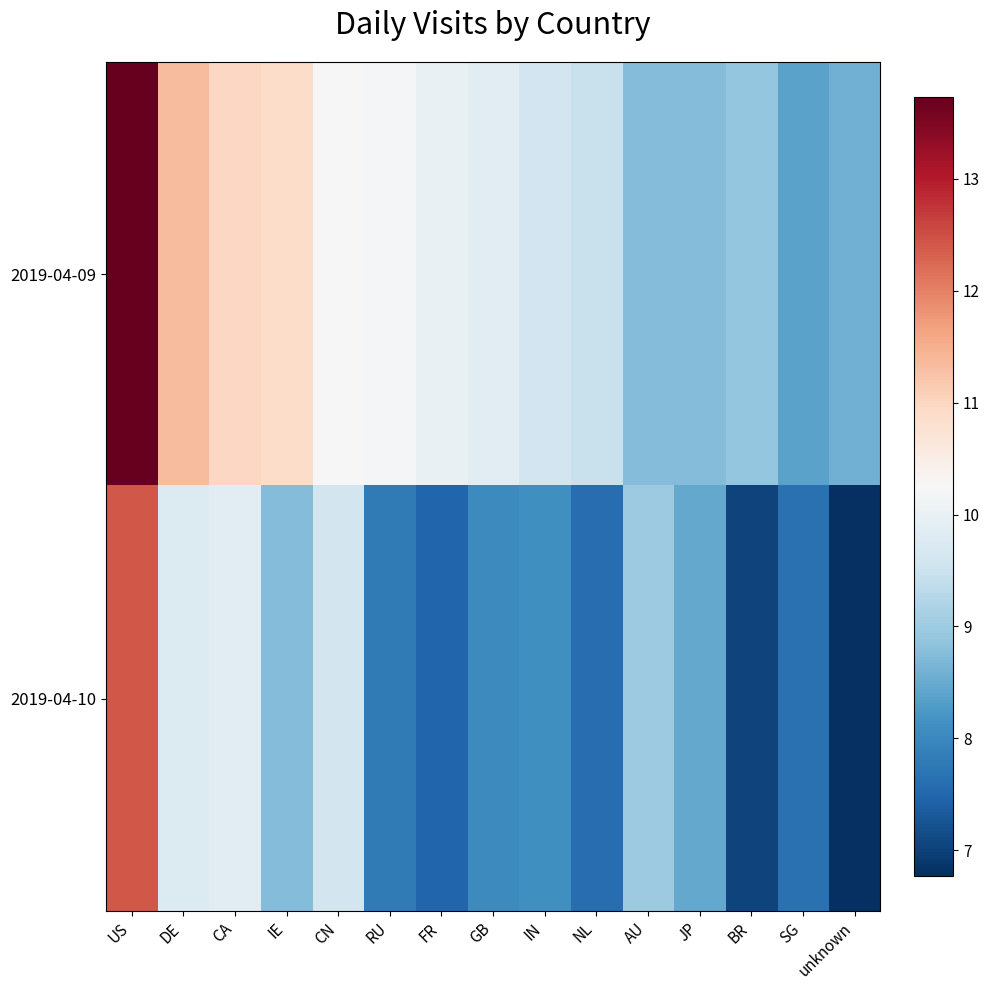

Which has a higher value, SG or BR?

BR